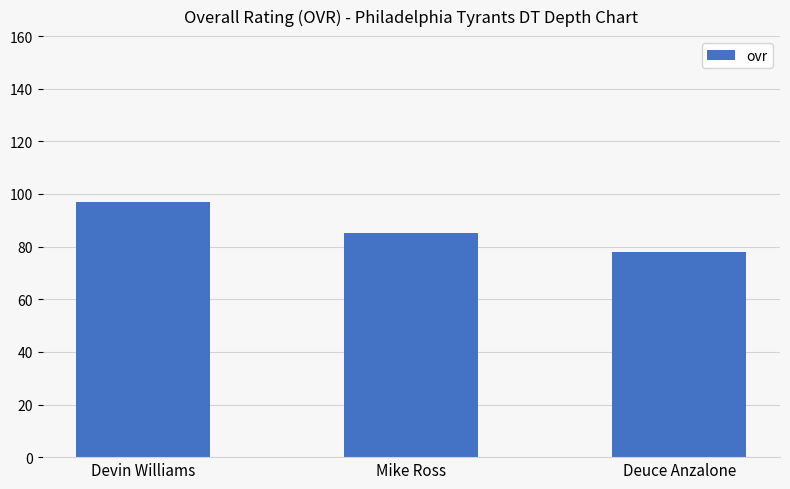

How many distinct data groups are displayed?

1